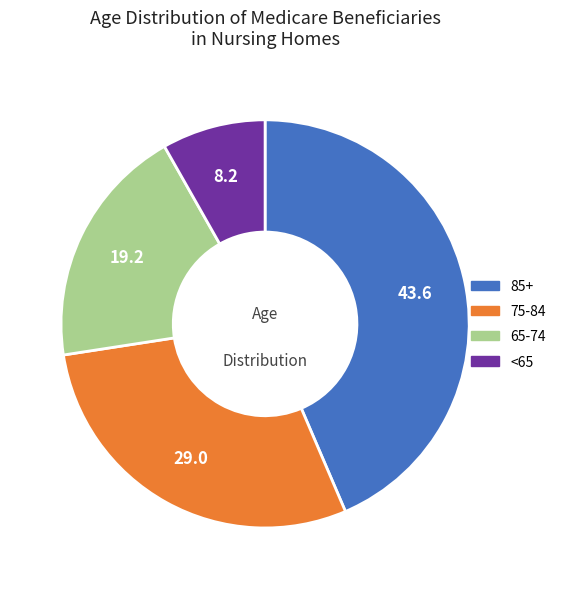

Is there any slice that represents more than half of the pie?

No